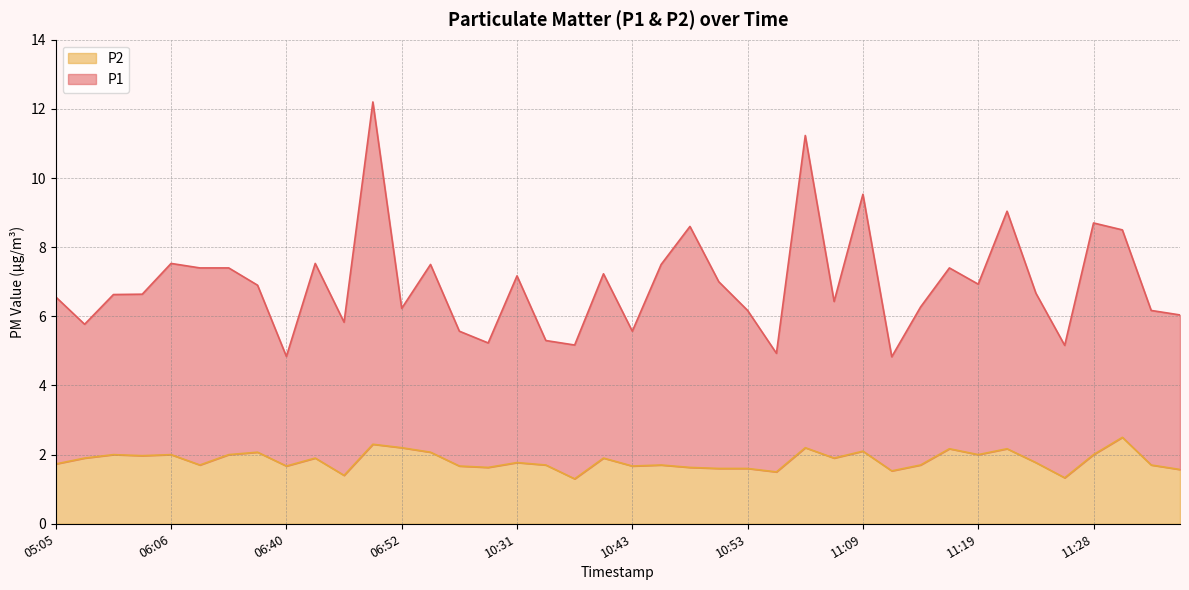

At how many categories does at least one series exceed 6?

29